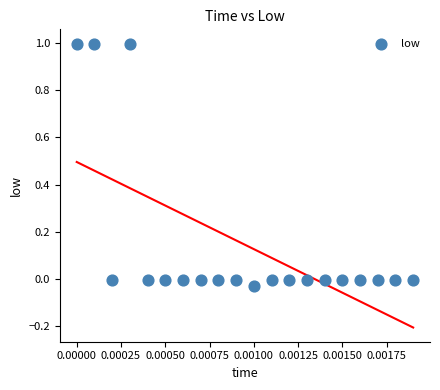

What is the range of Y values (max minus min)?

1.0